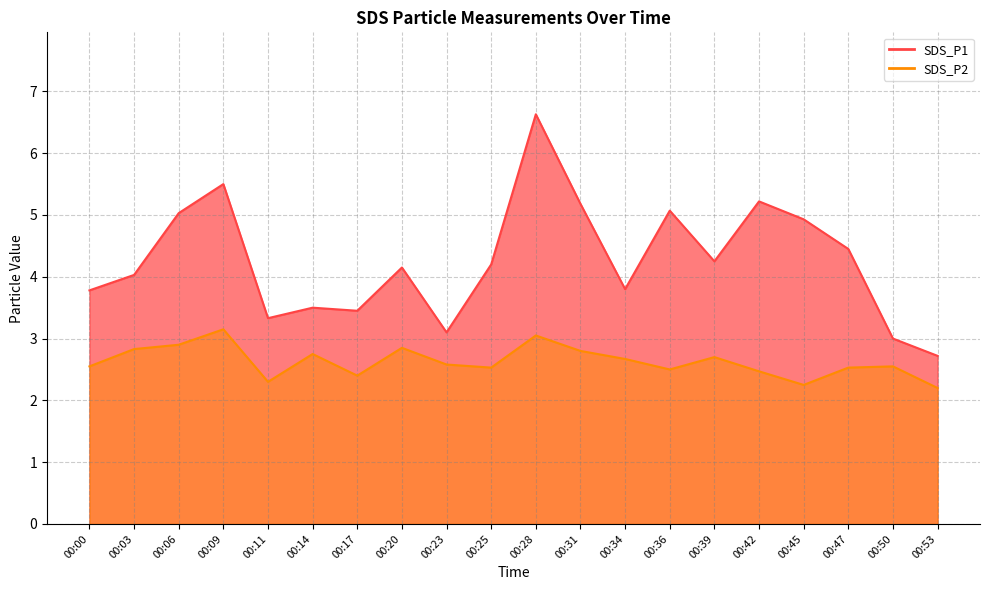

What value does the SDS_P1 series have at 00:20?

4.2